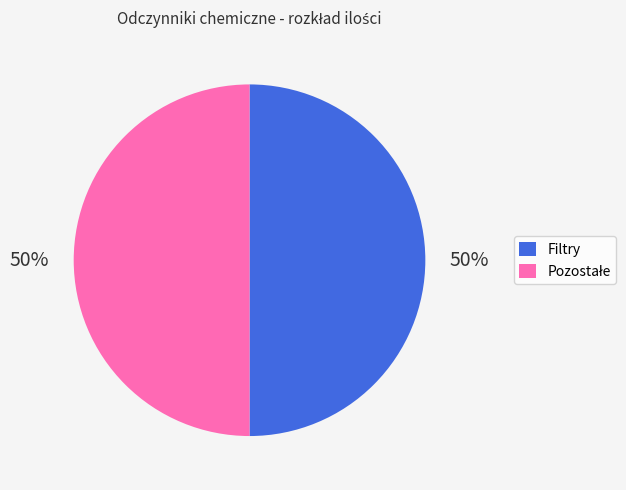

To the nearest percent, what is the average slice percentage?

50%